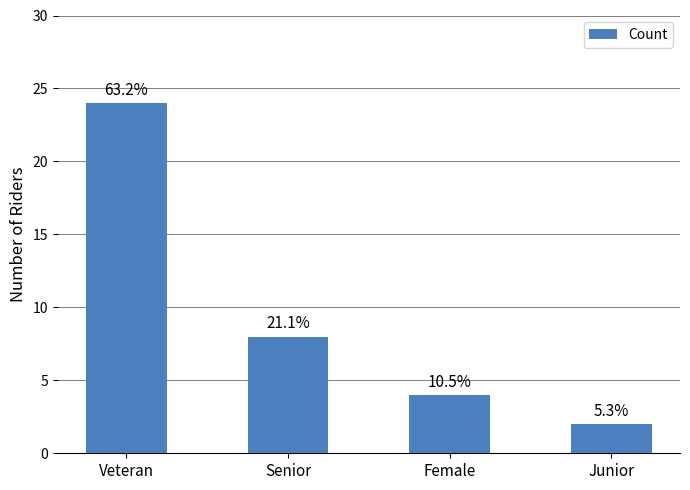

What is the value of the 1st bar from the left?

24